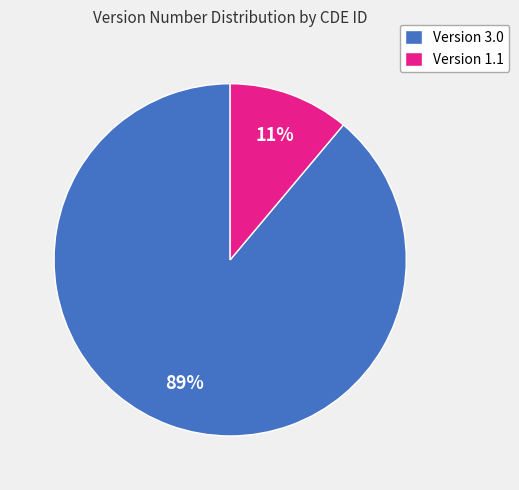

Which slice is the smallest?

Version 1.1